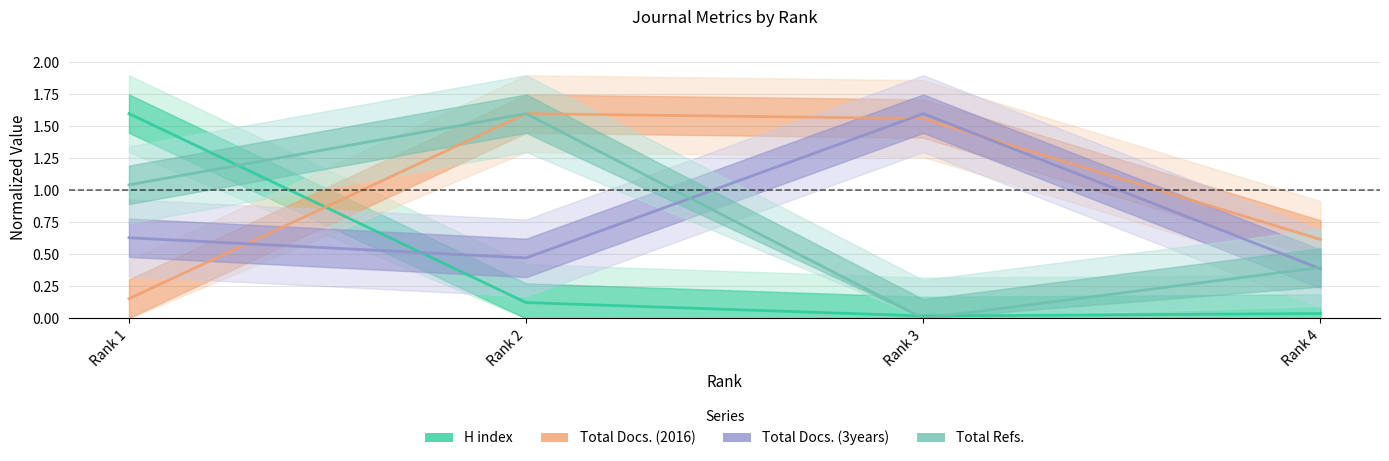

At how many categories does at least one series exceed 0?

4